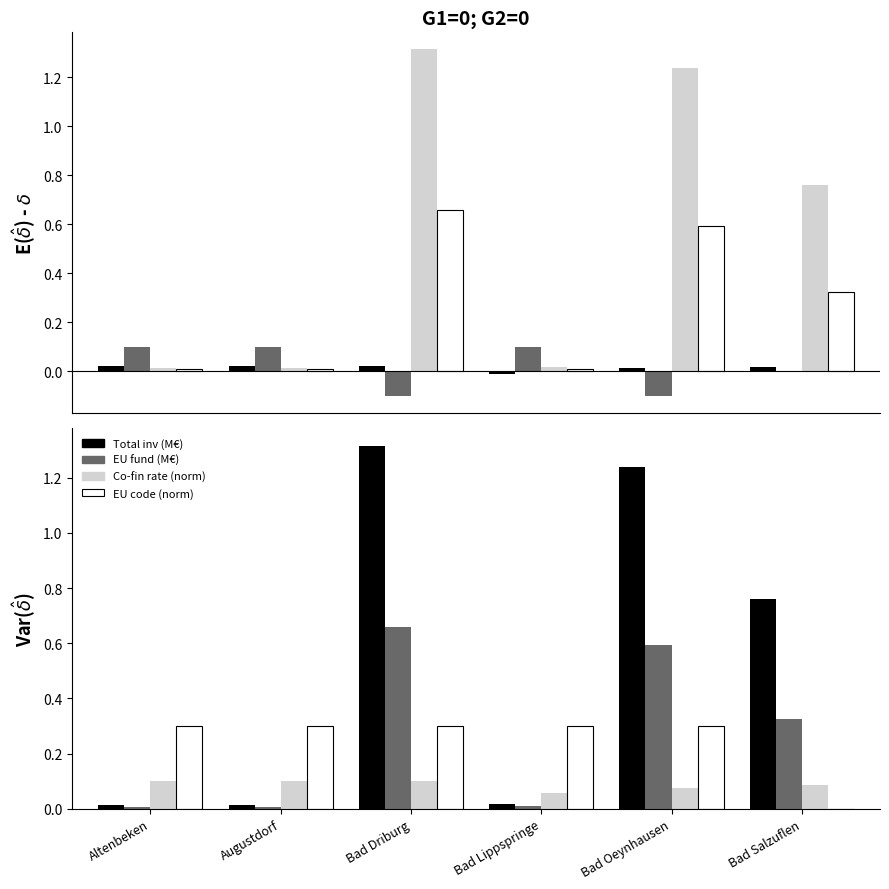

At which label does EU fund (M€) reach its minimum?

Altenbeken